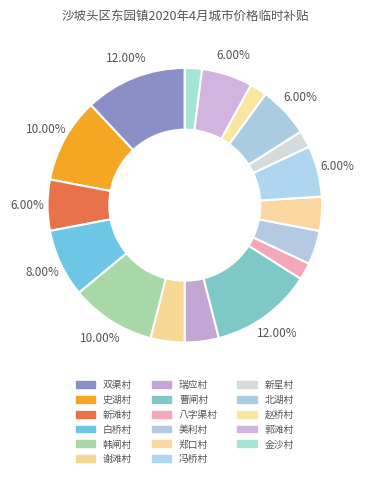

What is the smallest slice in the pie chart?

八字渠村